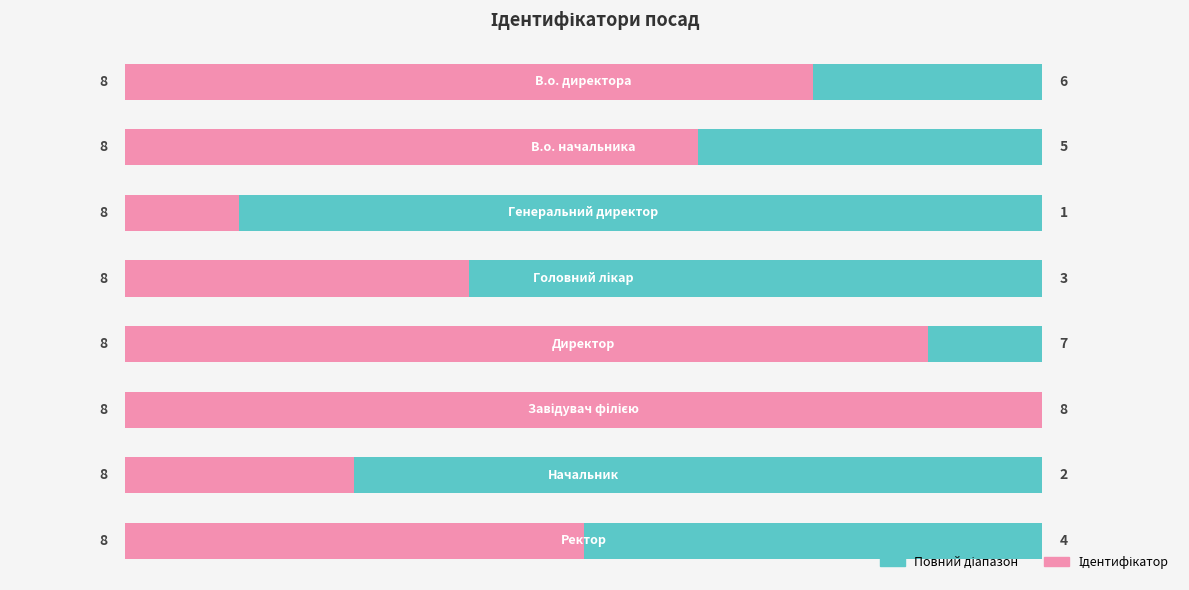

Which series has the widest spread of values?

Ідентифікатор